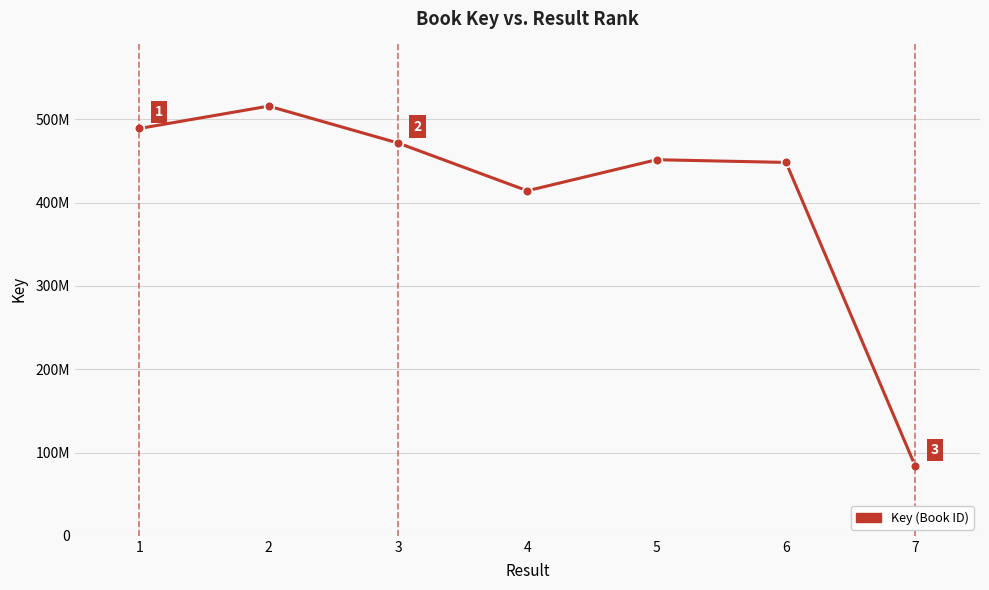

Reading left to right, transcribe all the data shown in this chart.

489043658	515913524	471633004	414286634	451562439	448308037	83430962